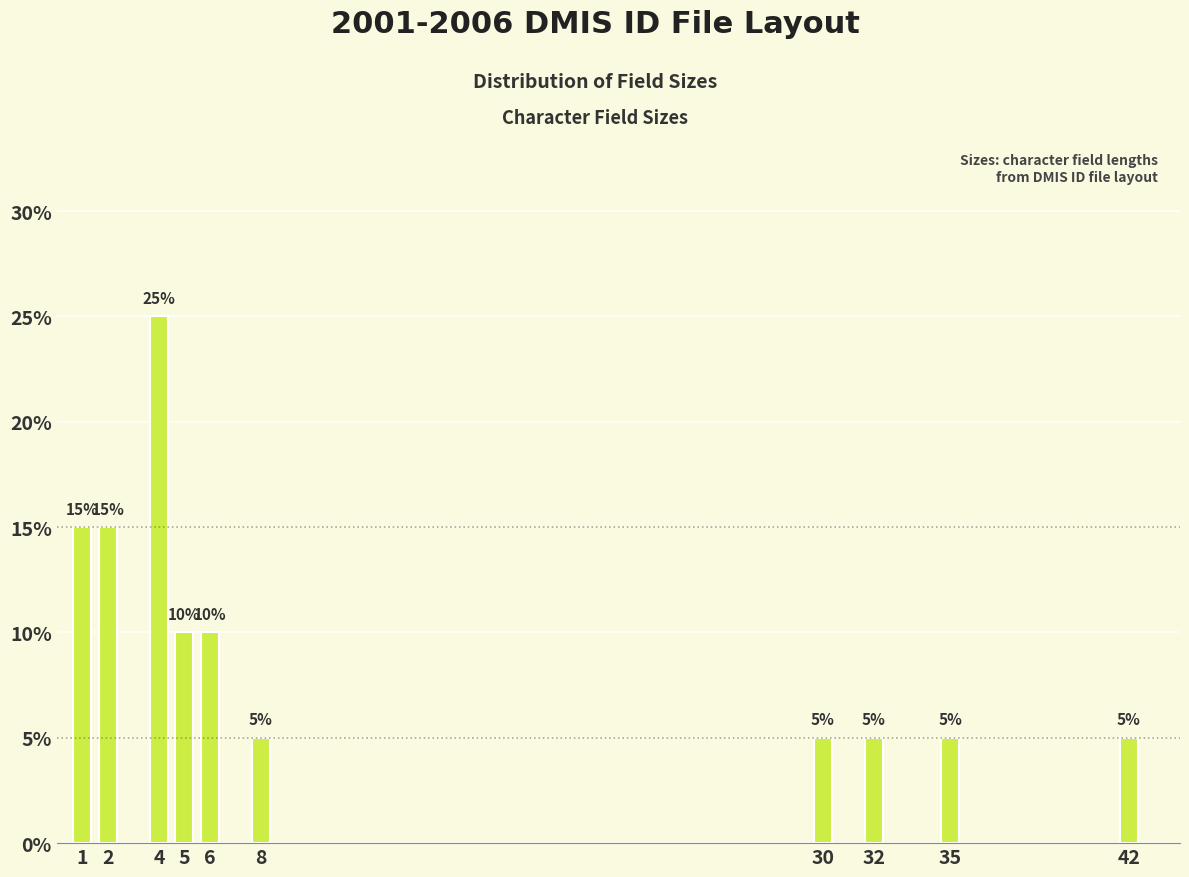

Are the bars horizontal?

No